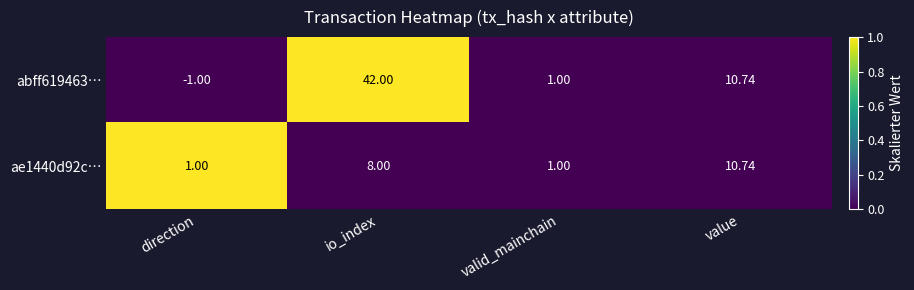

Rank the categories by abff619463… value from highest to lowest.

io_index, value, valid_mainchain, direction